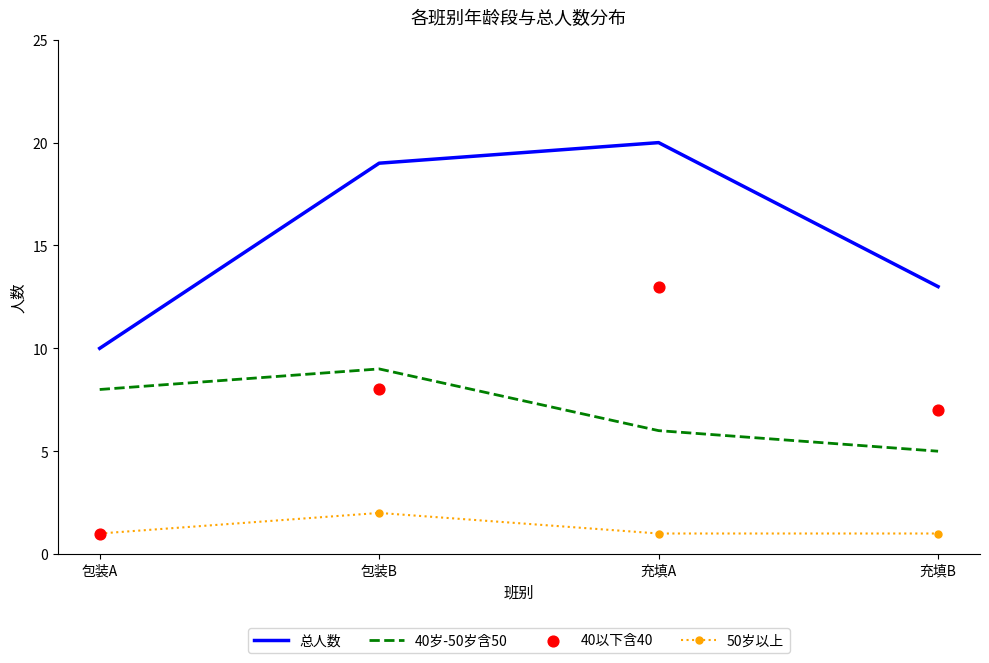

Which series has the largest total across all categories?

总人数